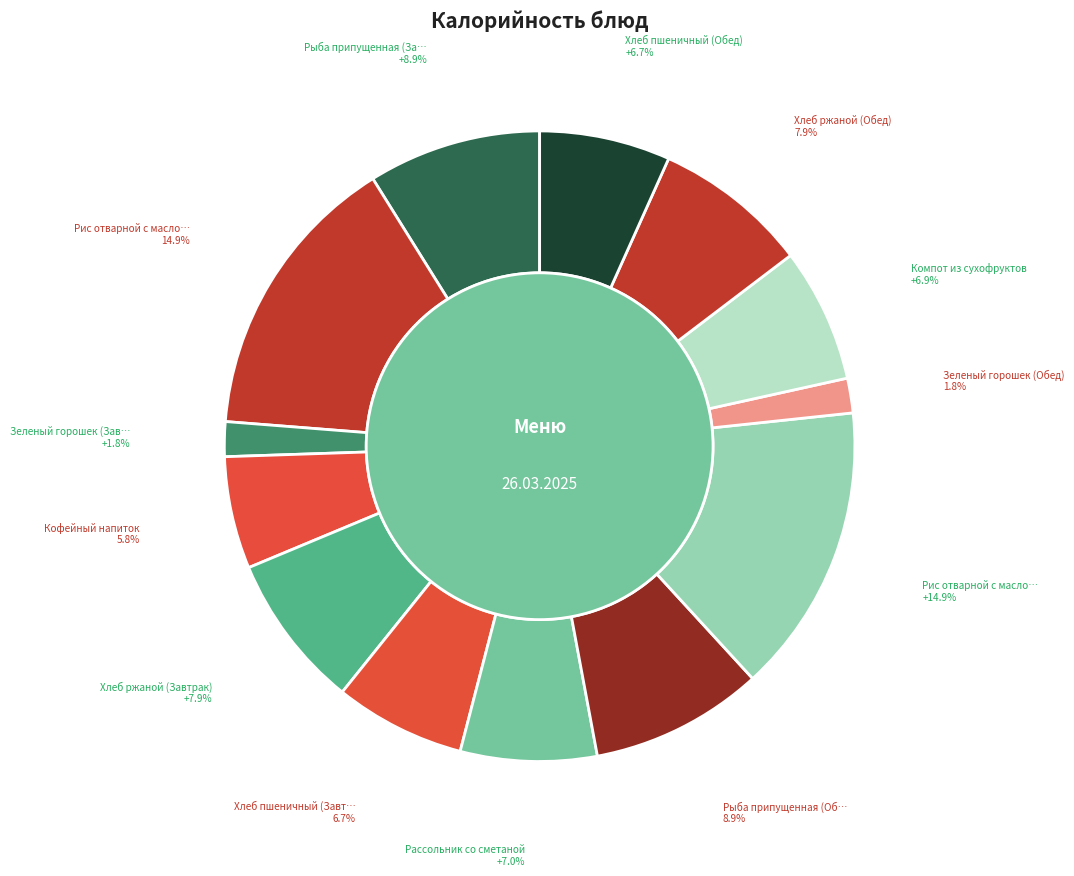

To the nearest percent, what is the average slice percentage?

8%